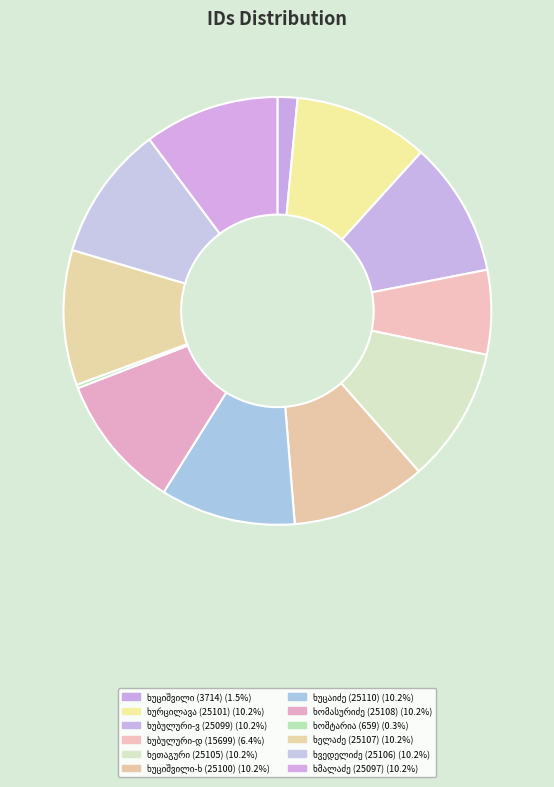

To the nearest percent, what is the combined percentage of ვასილ ვასილის ძე ხუბულური and ივანე პეტრეს ძე ხვედელიძე?

20%